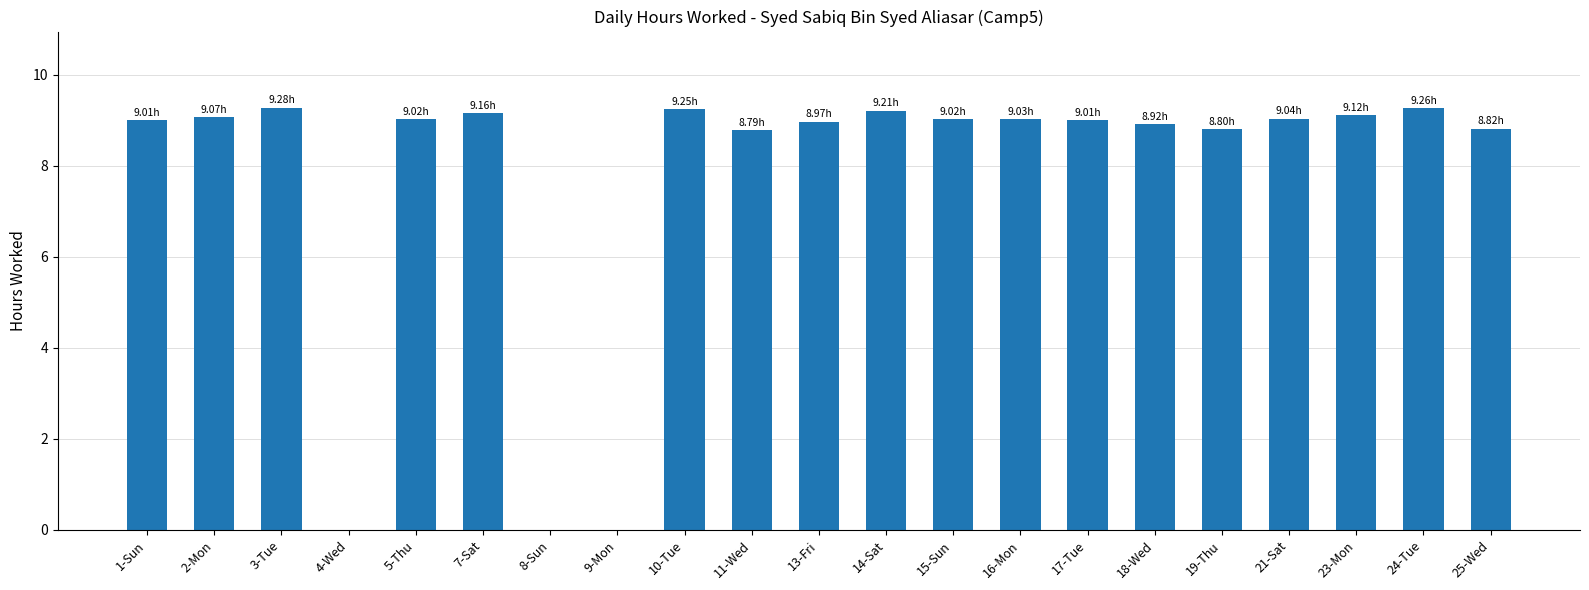

The value at 18-Wed is 5.4. True or false?

False